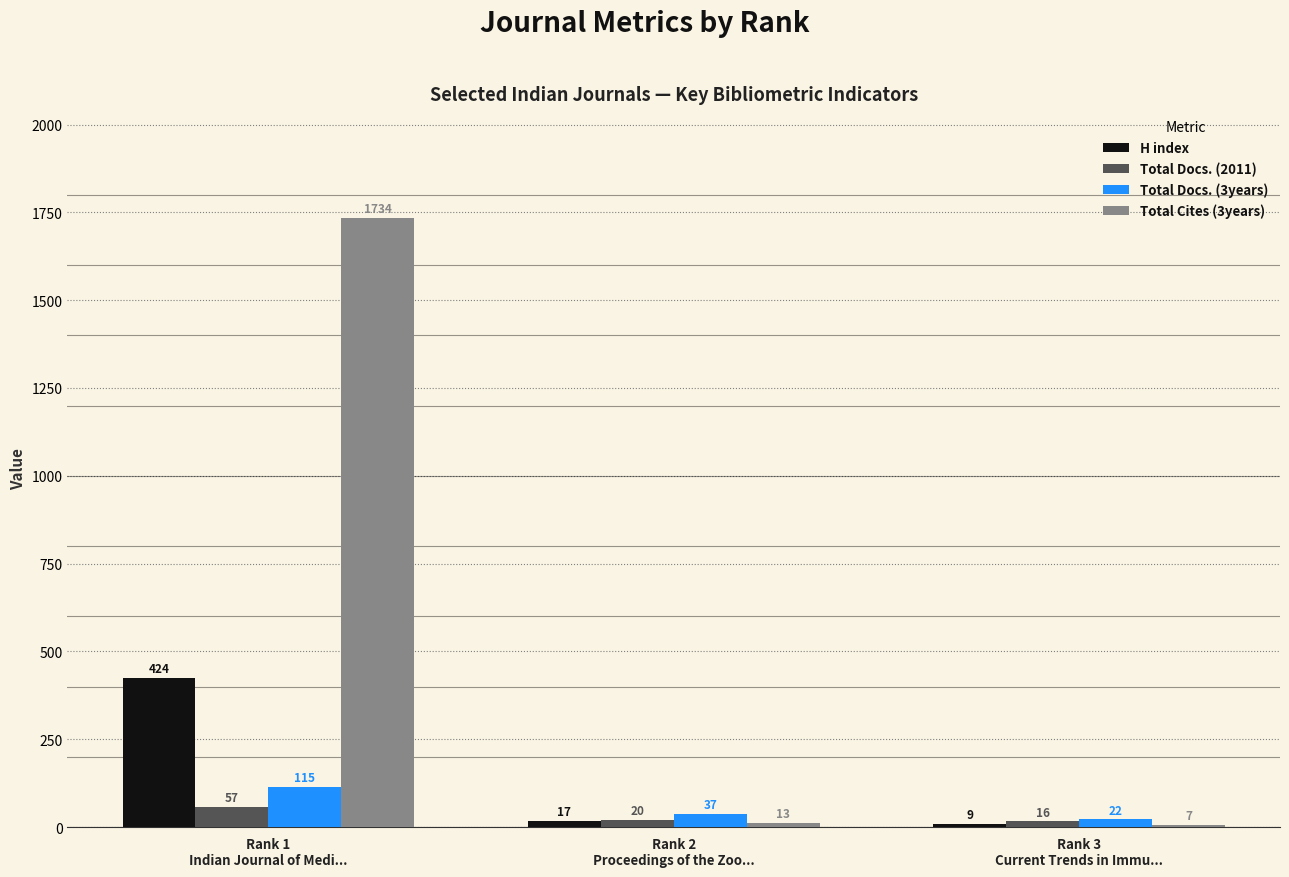

At which label does H index reach its peak?

Rank 1
Indian Journal of Medi...